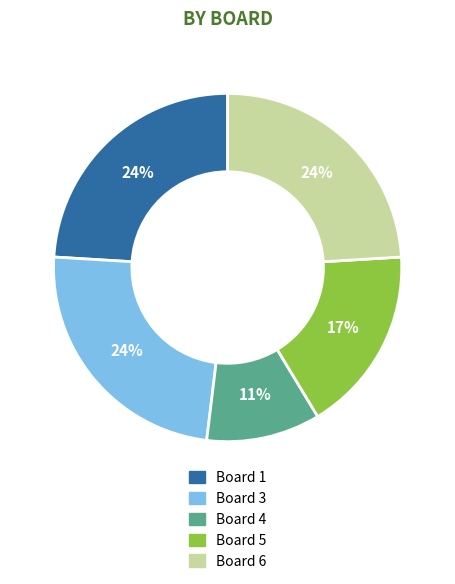

Is it true that Board 4 is 11% of the pie?

True